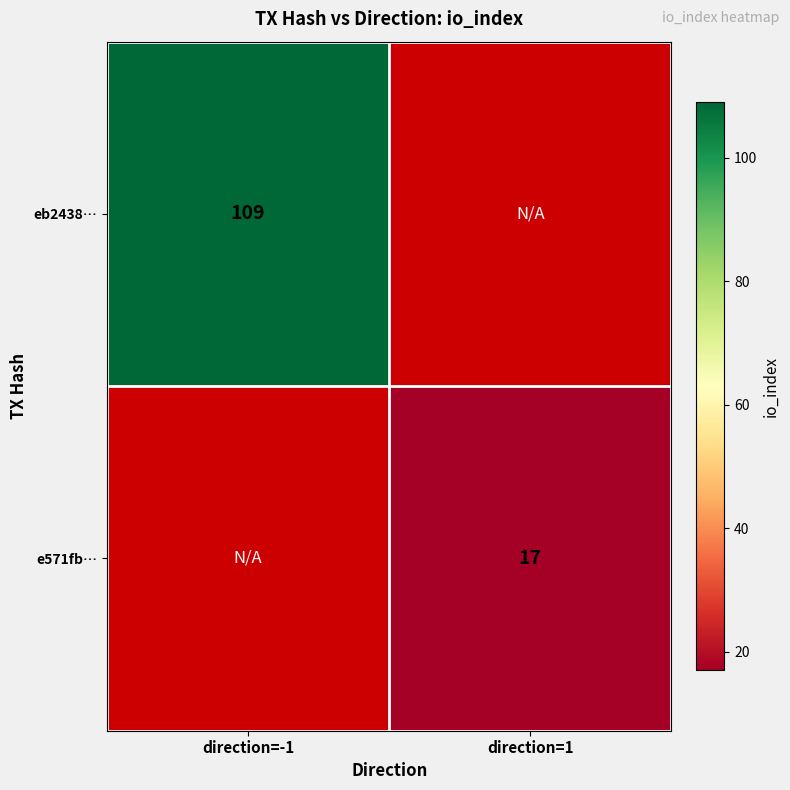

True or false: e571fb… has a value of 17 at direction=1.

True